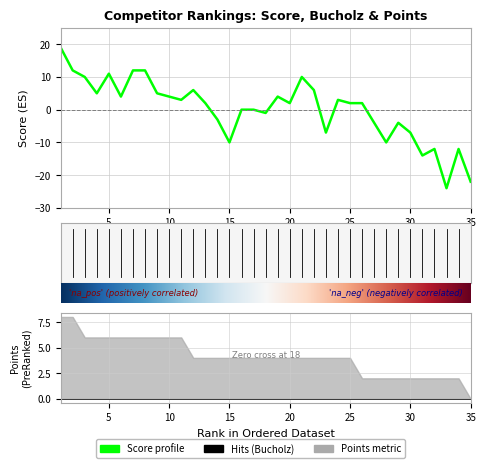

What is the minimum value shown in the chart?

-24